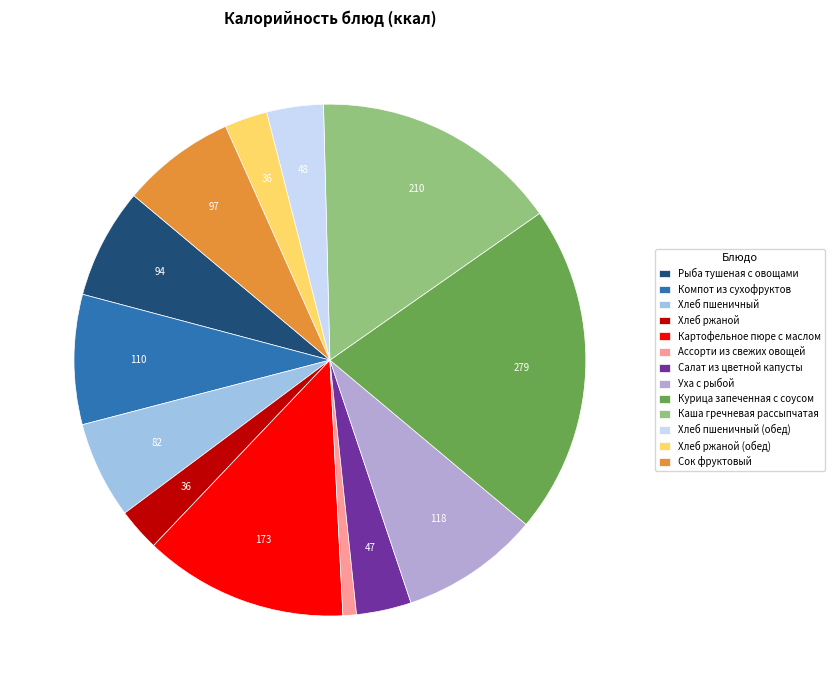

The Хлеб пшеничный (обед) slice represents 4% of the pie. True or false?

True